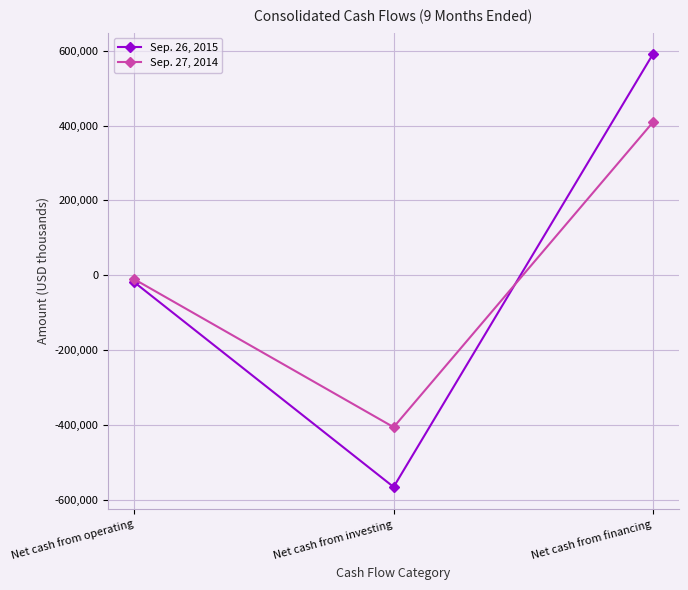

How many negative values does the Sep. 27, 2014 series have?

2